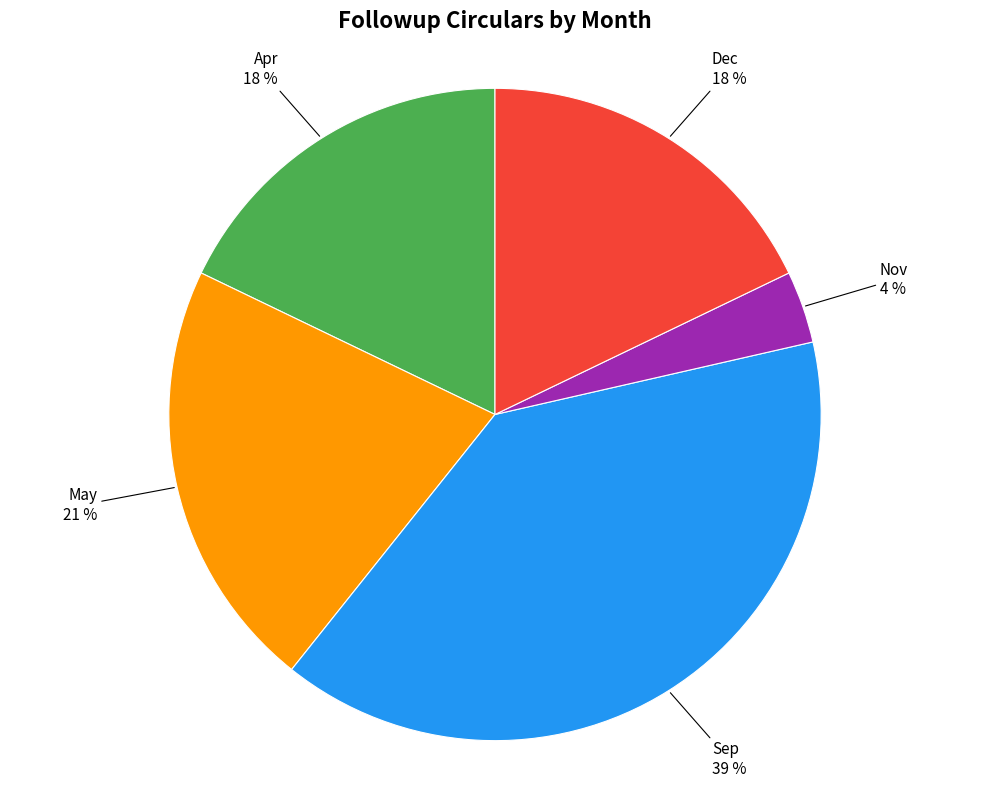

Is the sum of Apr and Dec greater than half?

No